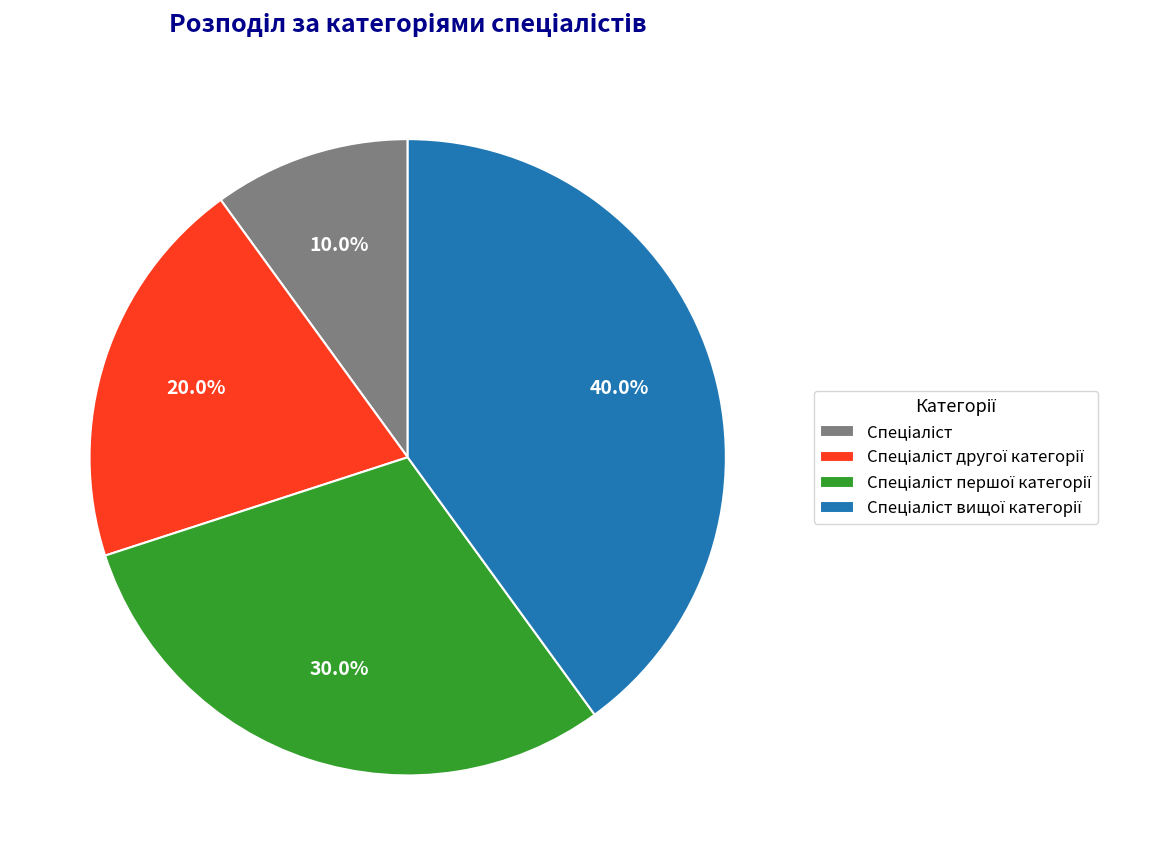

Is there a majority slice in this chart?

No